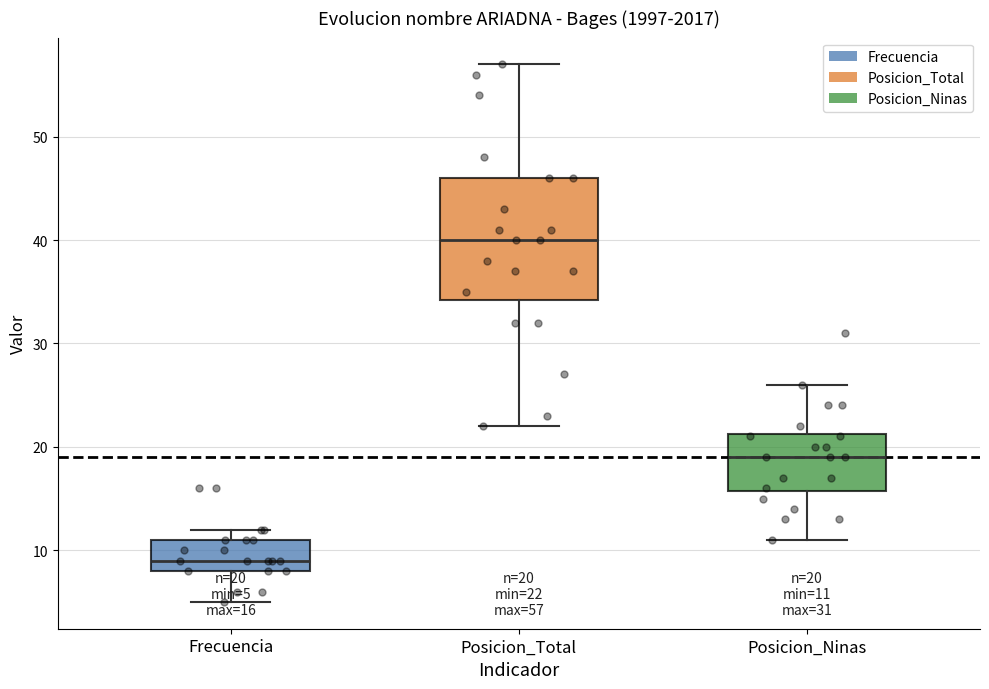

Which box has the highest median line?

Posicion_Total